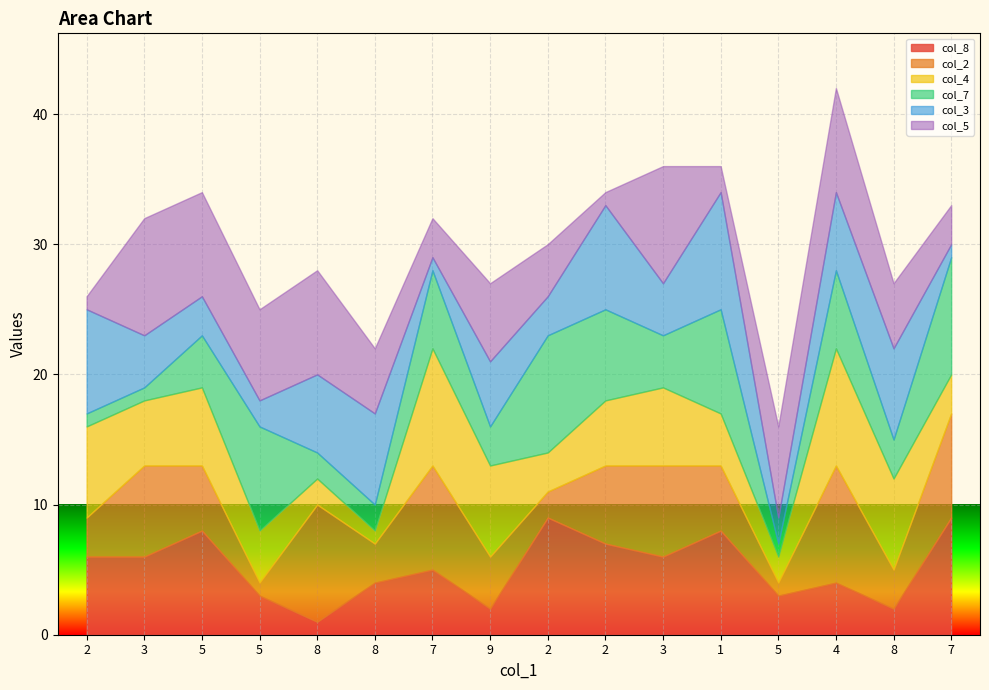

True or false: col_3 has more than 2 points higher than both neighbors.

True